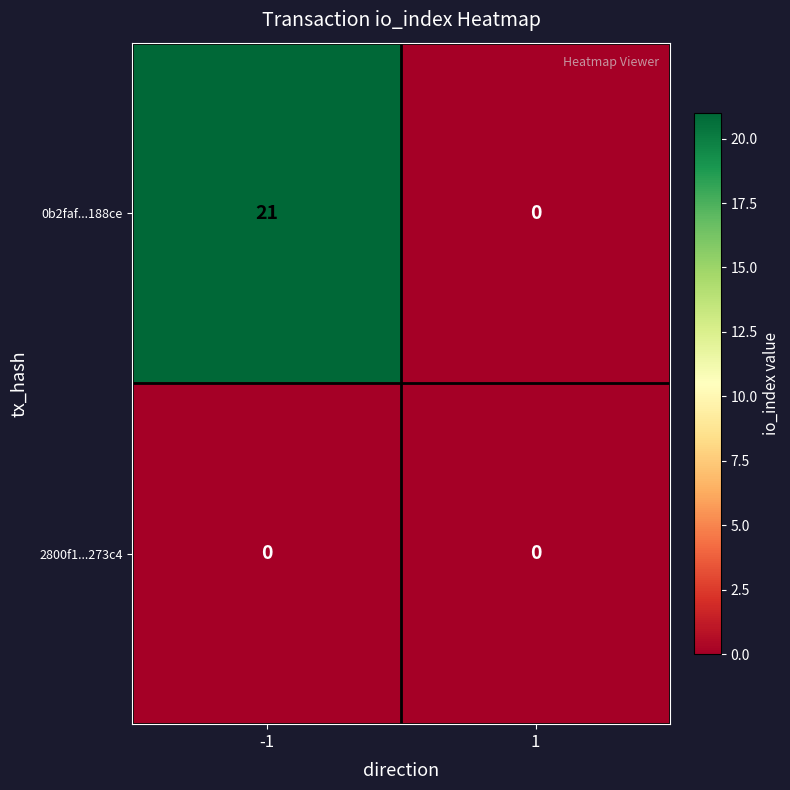

Rank the series by their average value, from highest to lowest.

0b2faf...188ce, 2800f1...273c4